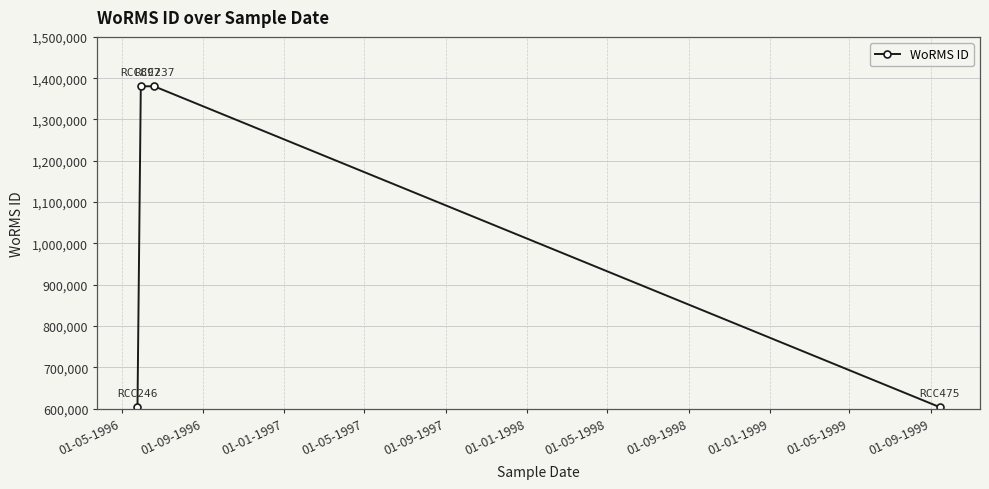

True or false: there are more than 1 points higher than both neighbors.

False